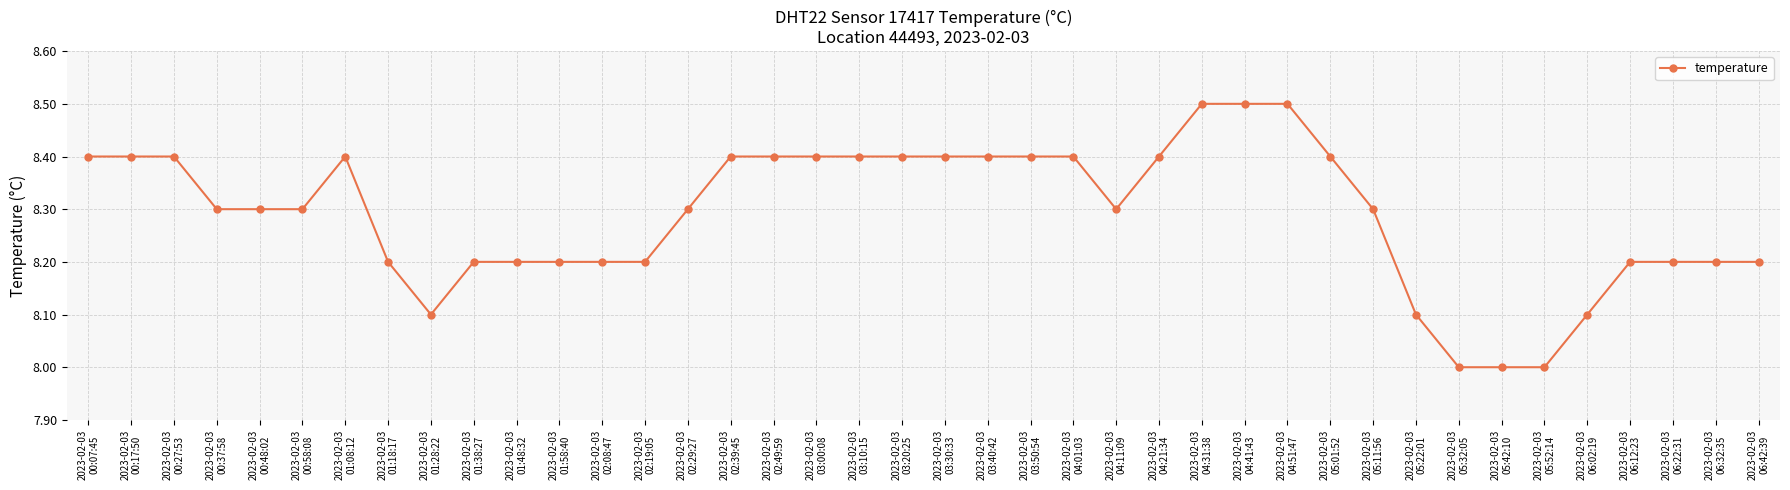

What is the label of the 36th point from the left?

2023-02-03
06:02:19